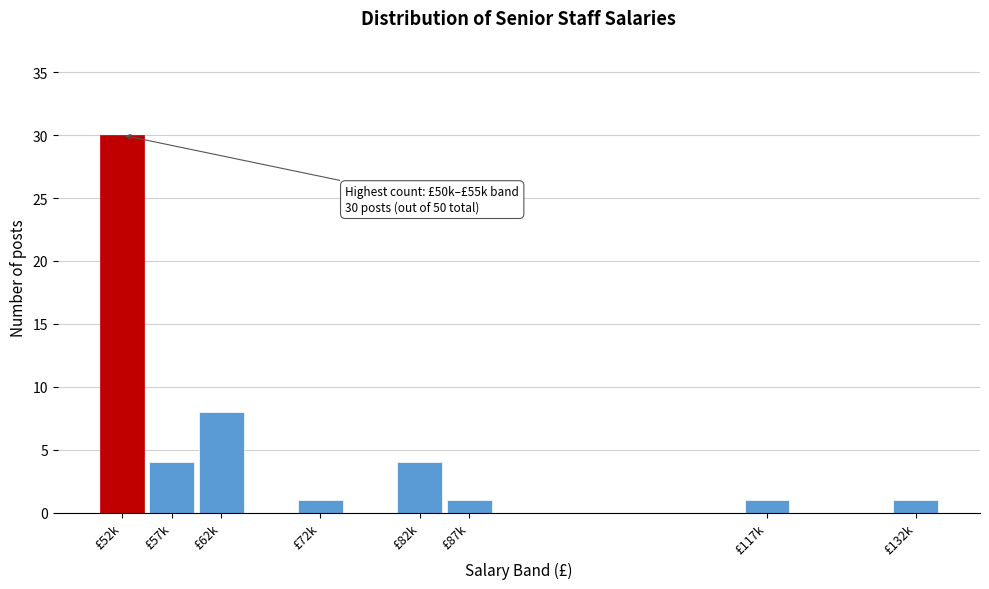

Reading right to left, extract all data points from this chart.

1	1	1	4	1	8	4	30